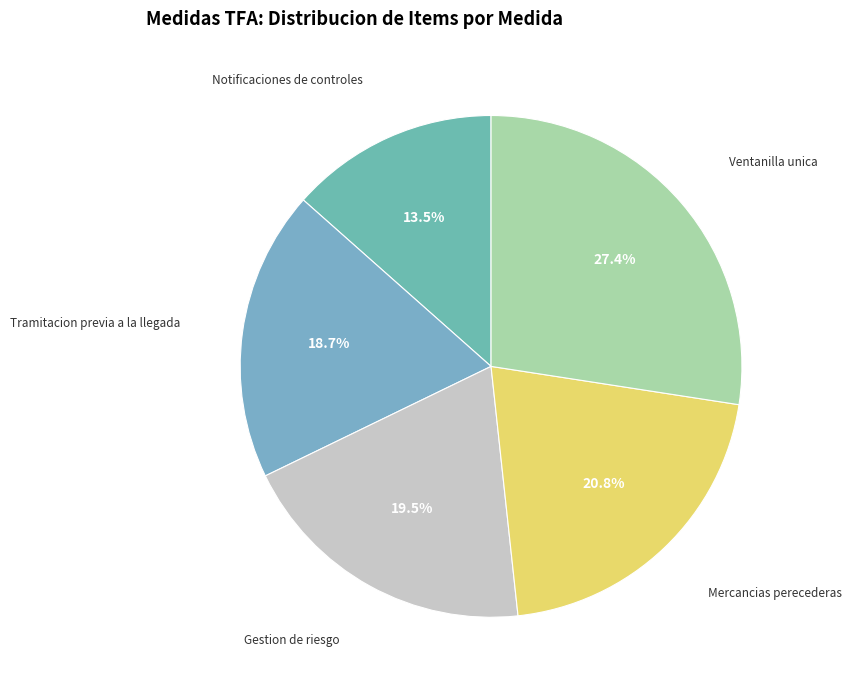

Is there a majority slice in this chart?

No